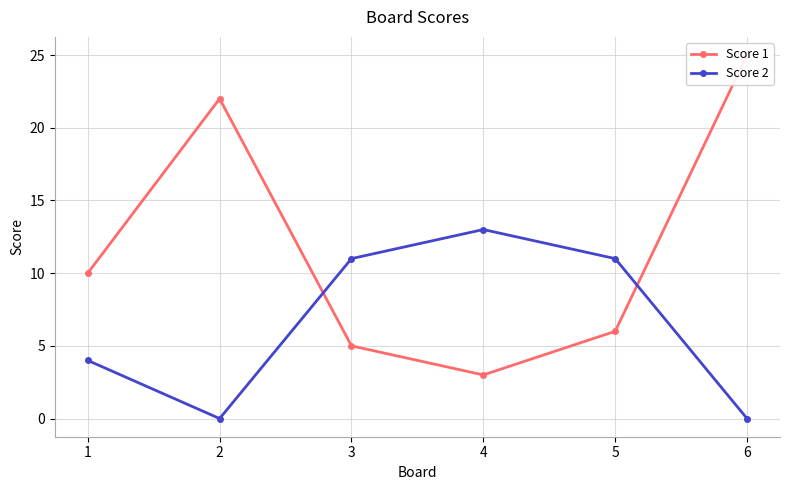

What are all the series names shown in the legend?

Score 1, Score 2